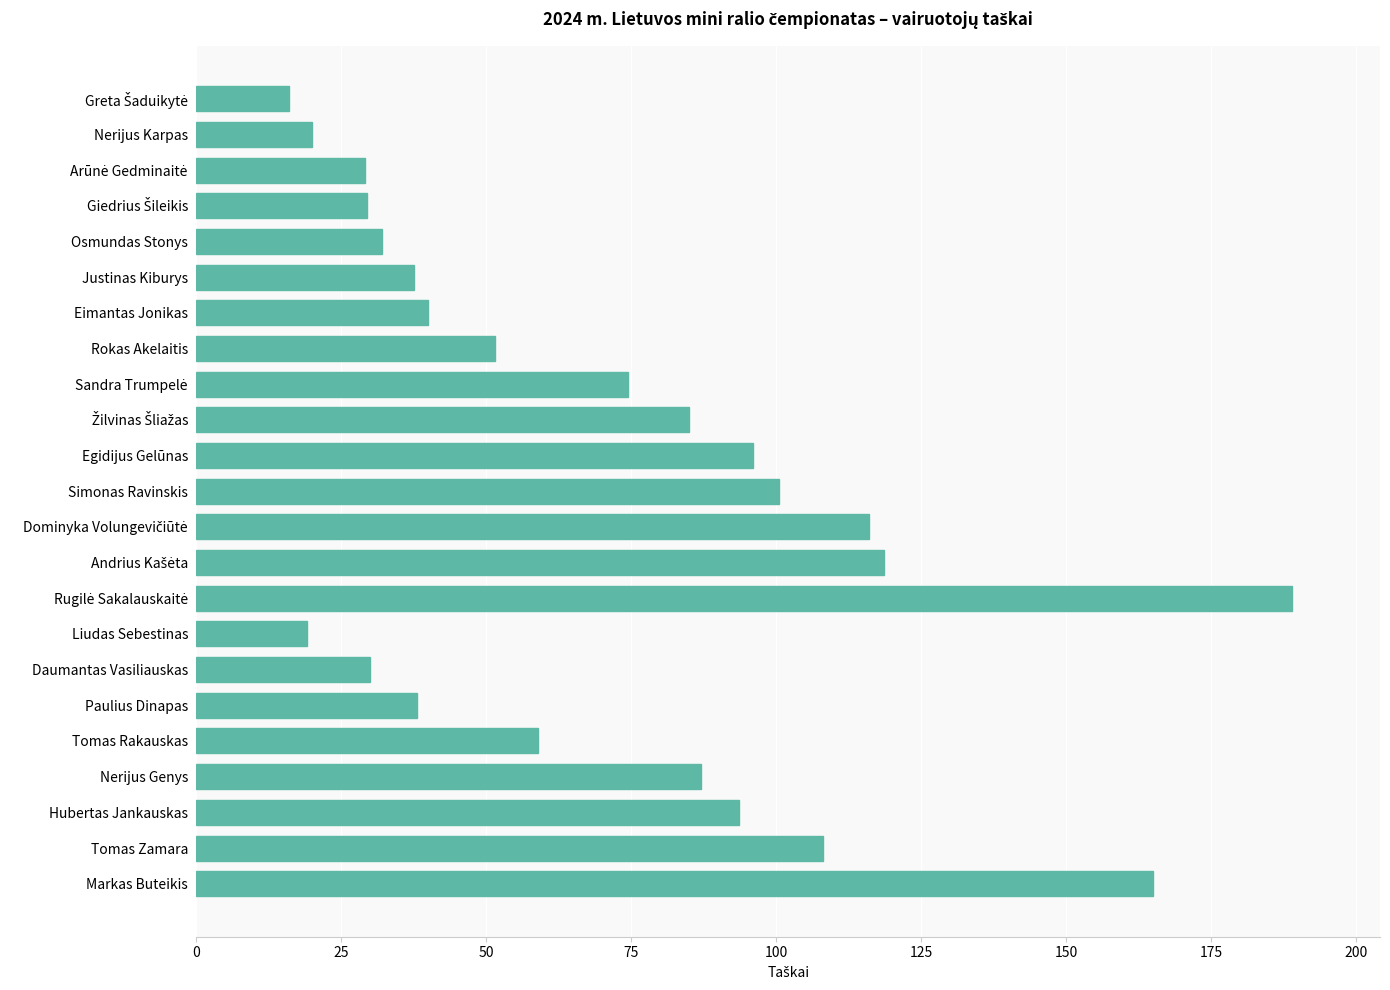

What is the maximum value shown in the chart?

189.0